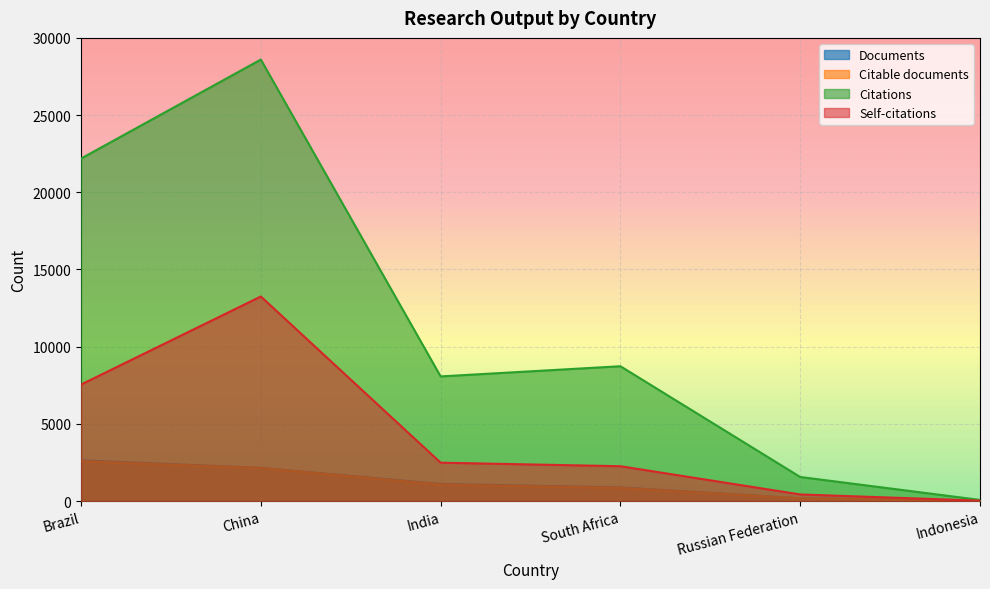

True or false: Self-citations has a value of 1413 at South Africa.

False